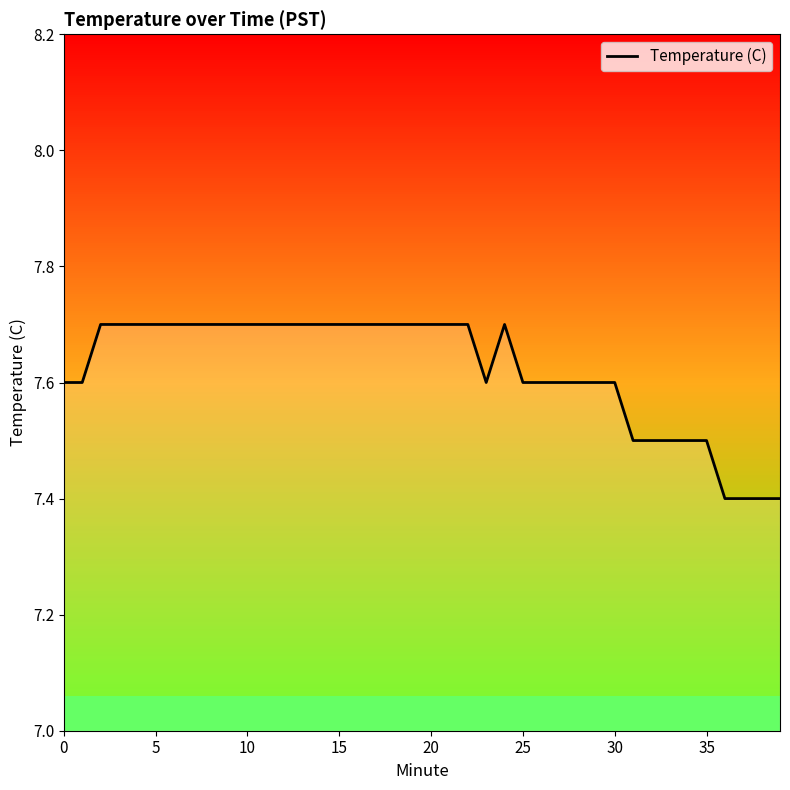

What is the maximum value shown in the chart?

7.7